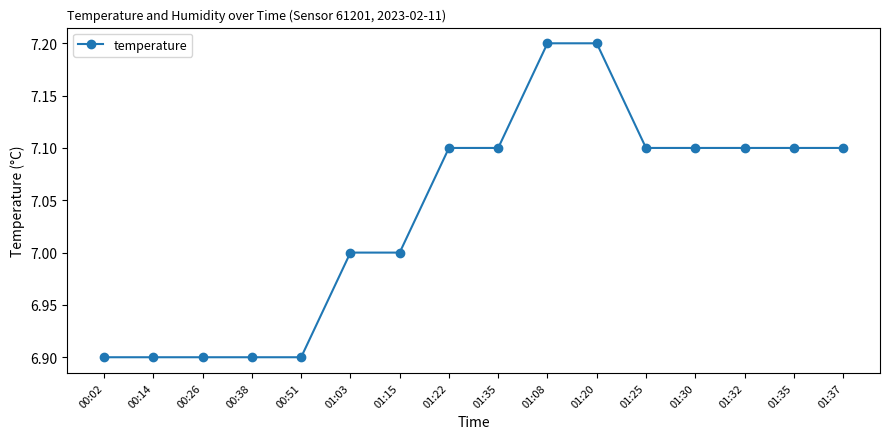

Reading left to right, what are all the values shown in this chart?

6.9	6.9	6.9	6.9	6.9	7.0	7.0	7.1	7.1	7.2	7.2	7.1	7.1	7.1	7.1	7.1